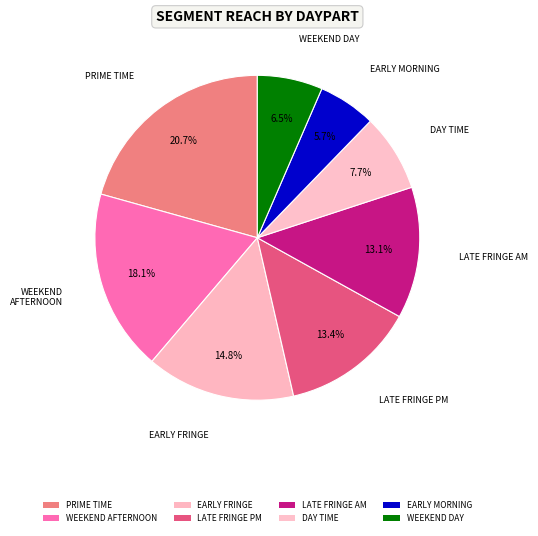

Does any single category account for the majority?

No